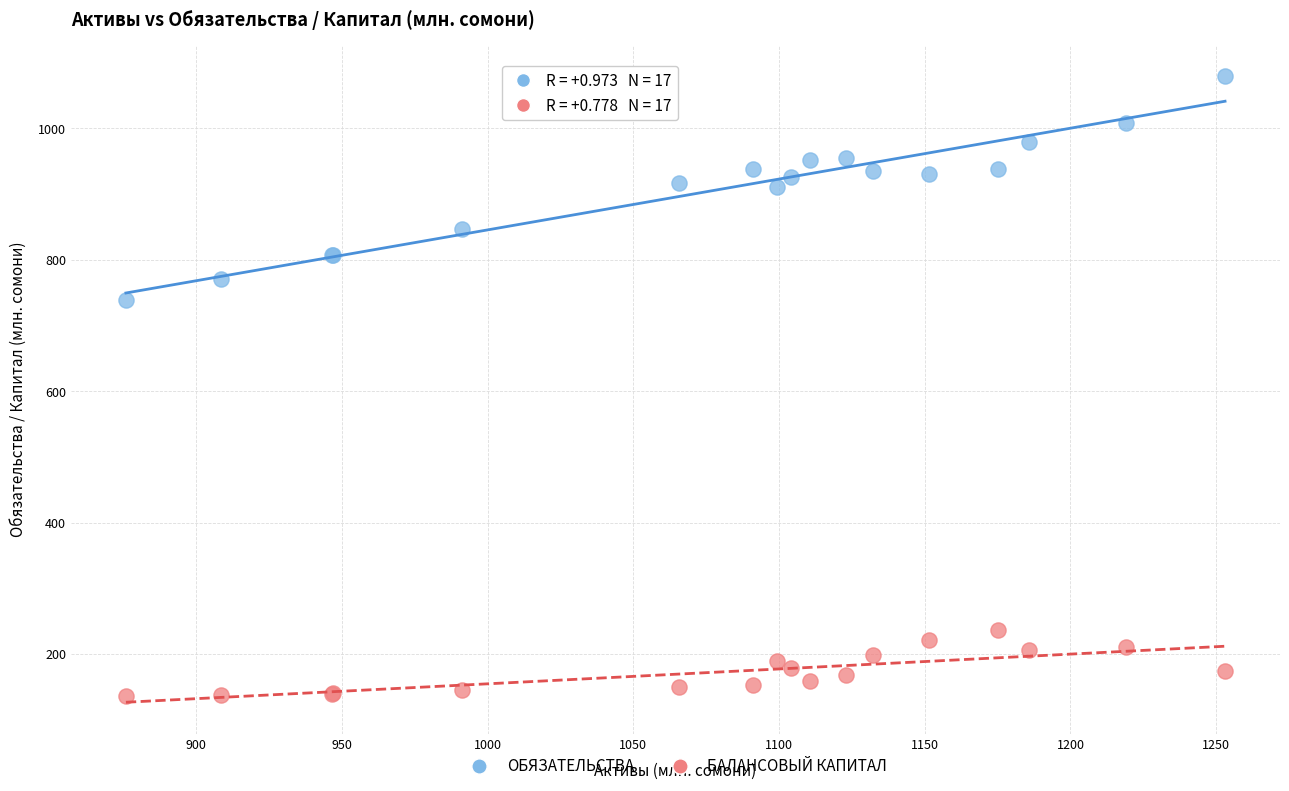

What are all the series names shown in the legend?

ОБЯЗАТЕЛЬСТВА, БАЛАНСОВЫЙ КАПИТАЛ